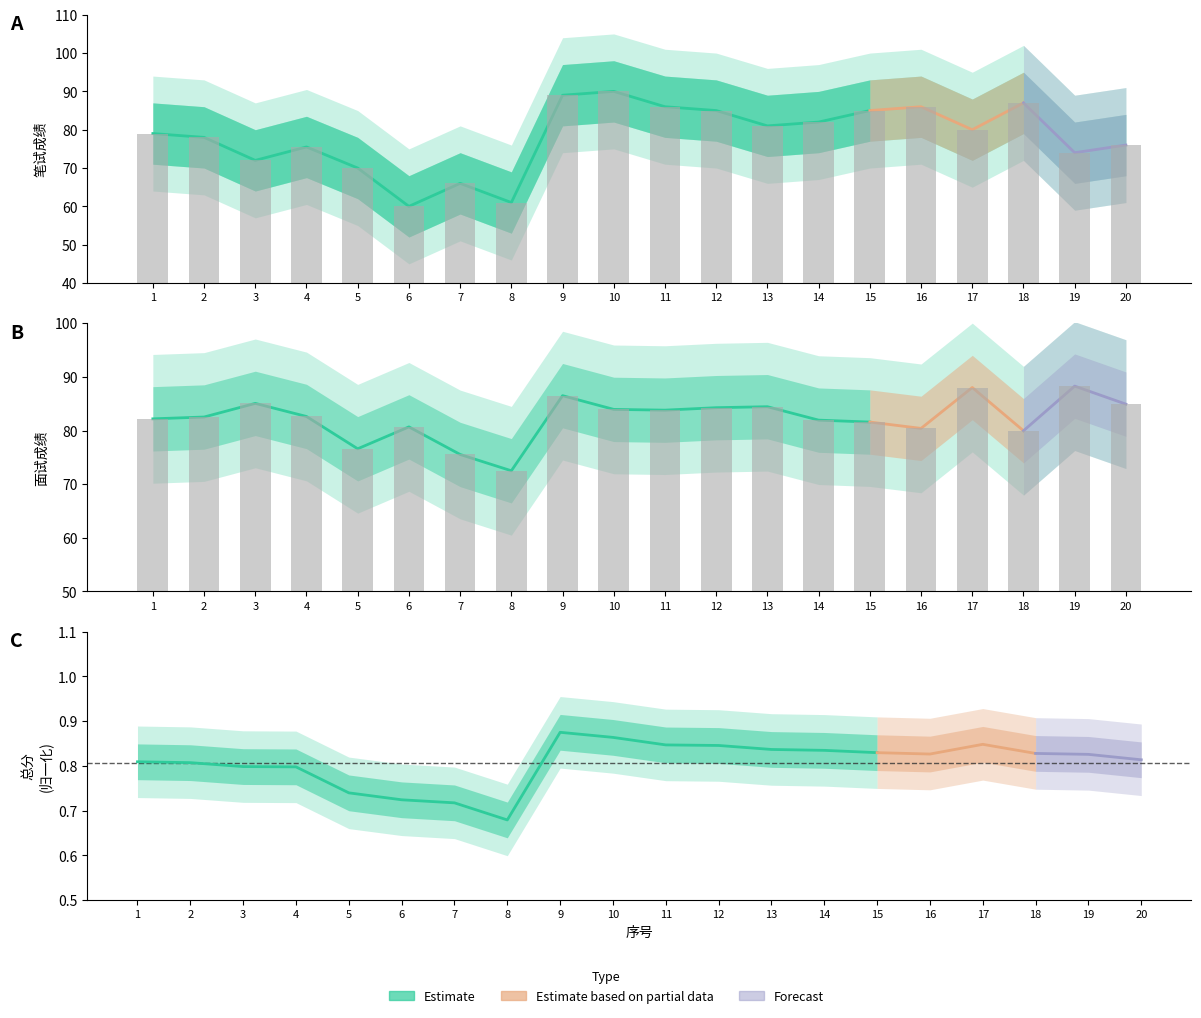

Which category has the highest value across all series?

10